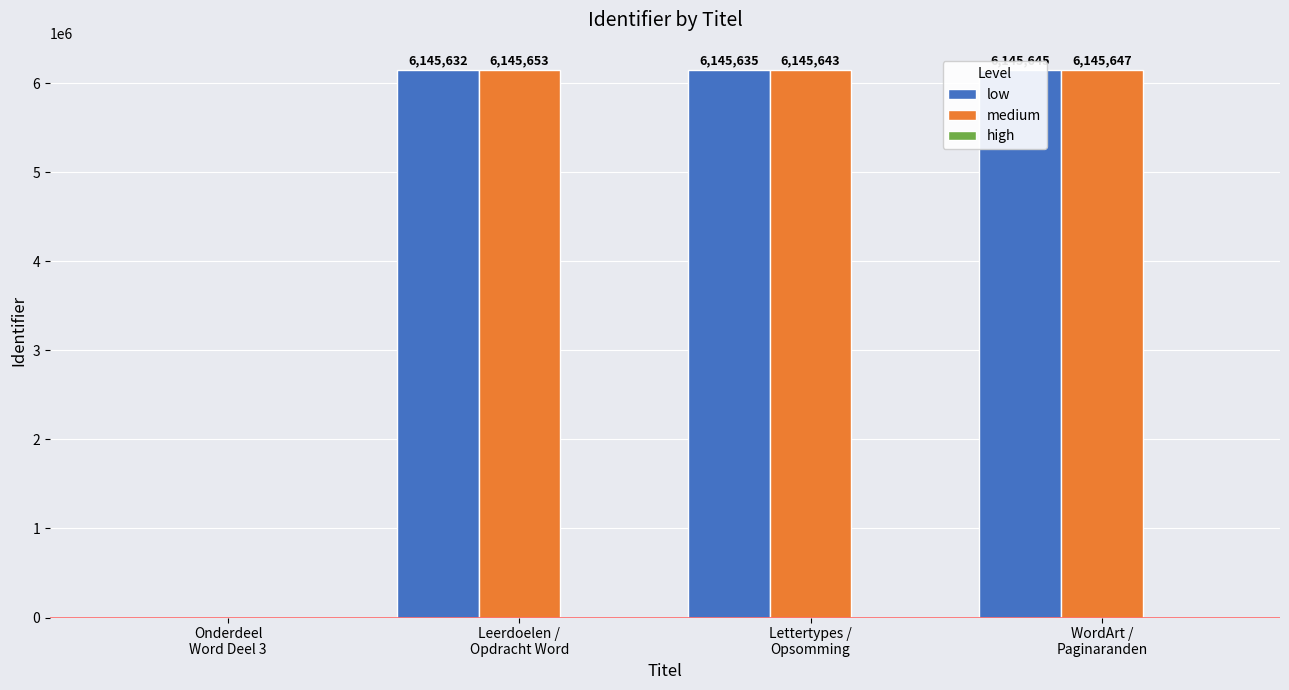

At which label does medium reach its minimum?

Onderdeel
Word Deel 3